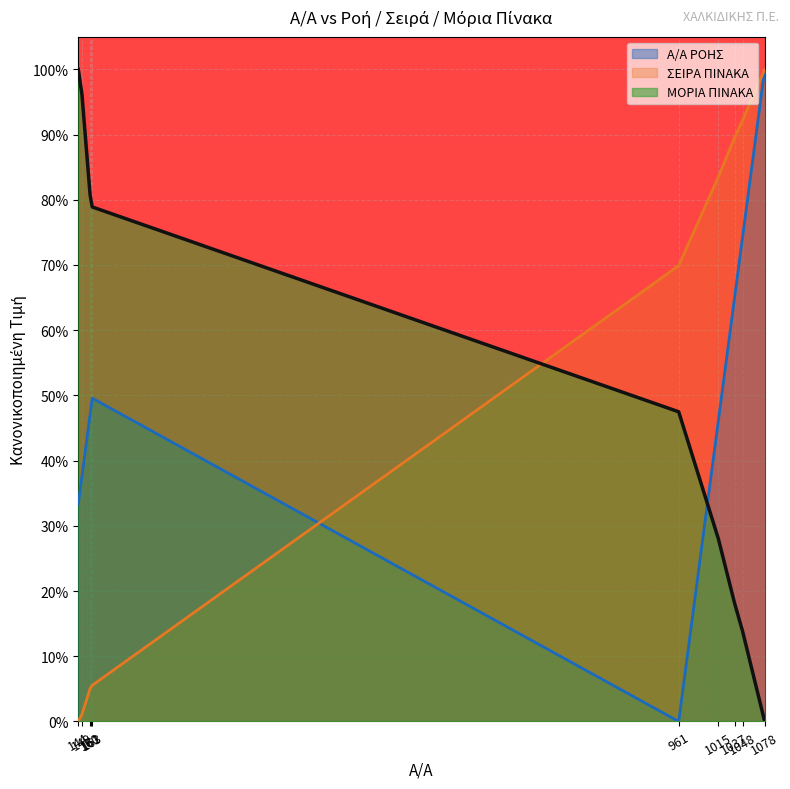

What is the average value of the Α/Α ΡΟΗΣ series?

0.5